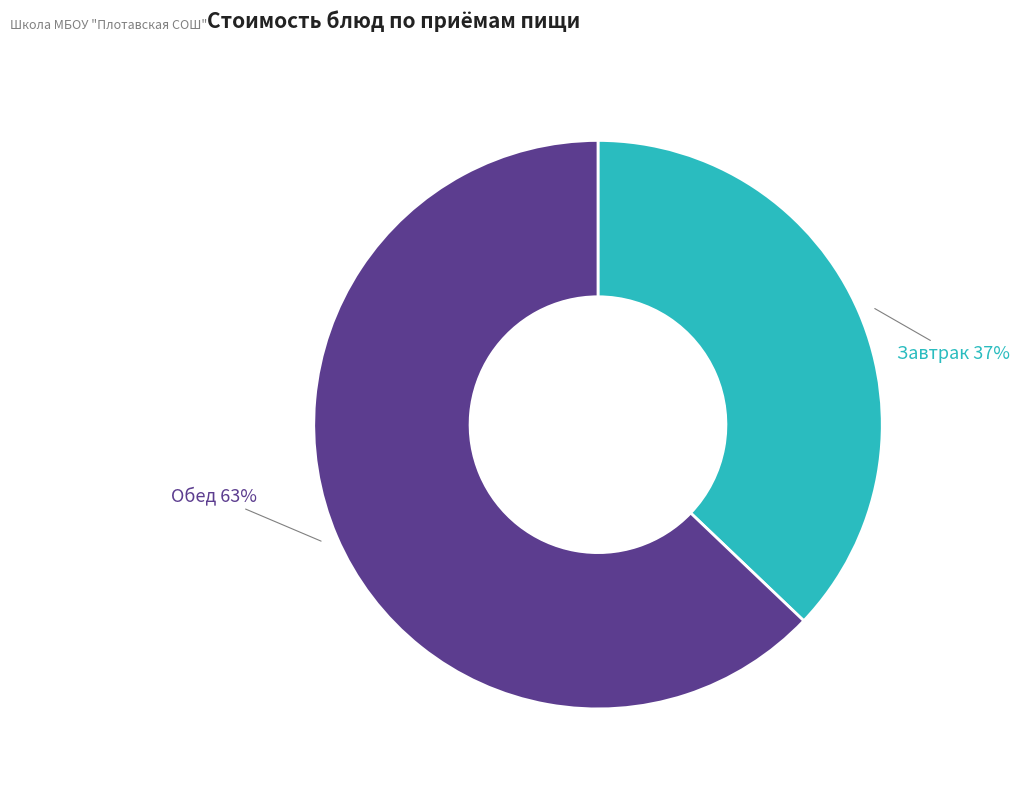

To the nearest percent, what is the difference between the largest and smallest slice percentages?

26%